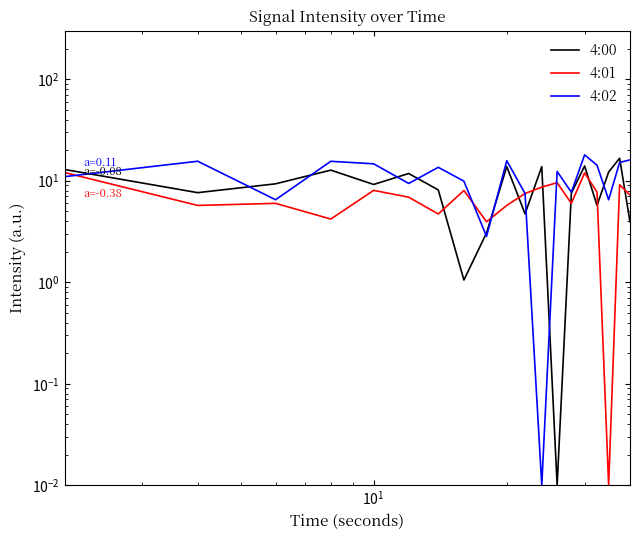

Reading left to right, transcribe all the data shown in this chart.

4:00: 9.0	12.9	7.6	9.3	12.7	9.2	11.8	8.1	1.1	3.1	13.8	4.7	13.8	0.0	7.5	14.0	5.7	12.2	16.6	3.9
4:01: 5.5	12.0	5.7	6.0	4.2	8.0	6.9	4.7	8.0	3.9	5.7	7.5	8.6	9.6	6.0	11.9	7.7	0.0	9.1	7.2
4:02: 14.5	11.0	15.5	6.5	15.5	14.7	9.4	13.5	9.9	2.8	15.7	7.5	0.0	12.3	7.7	18.0	14.2	6.5	15.1	16.0